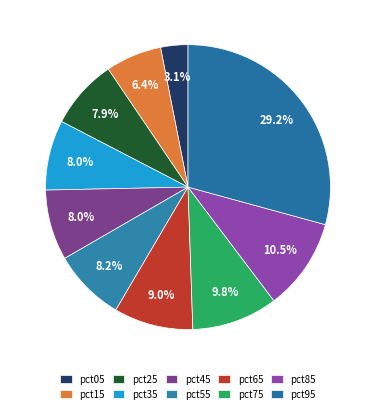

True or false: pct85 accounts for 1% of the total.

False